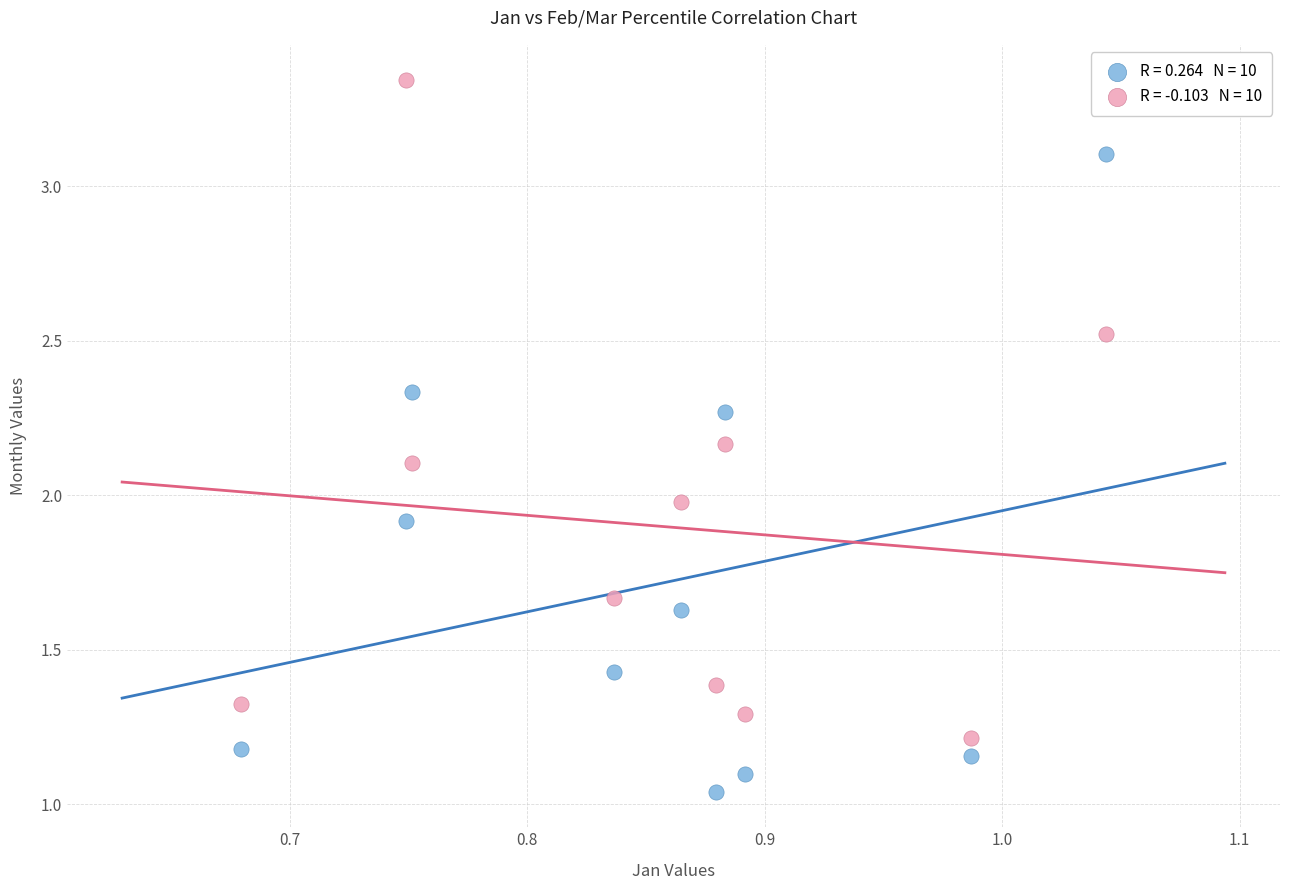

Across all data points, what is the range of X values (max minus min)?

0.4